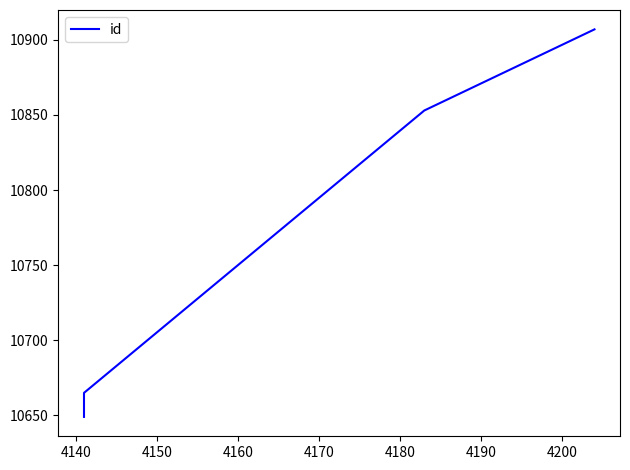

True or false: there are more than 1 points higher than both neighbors.

False